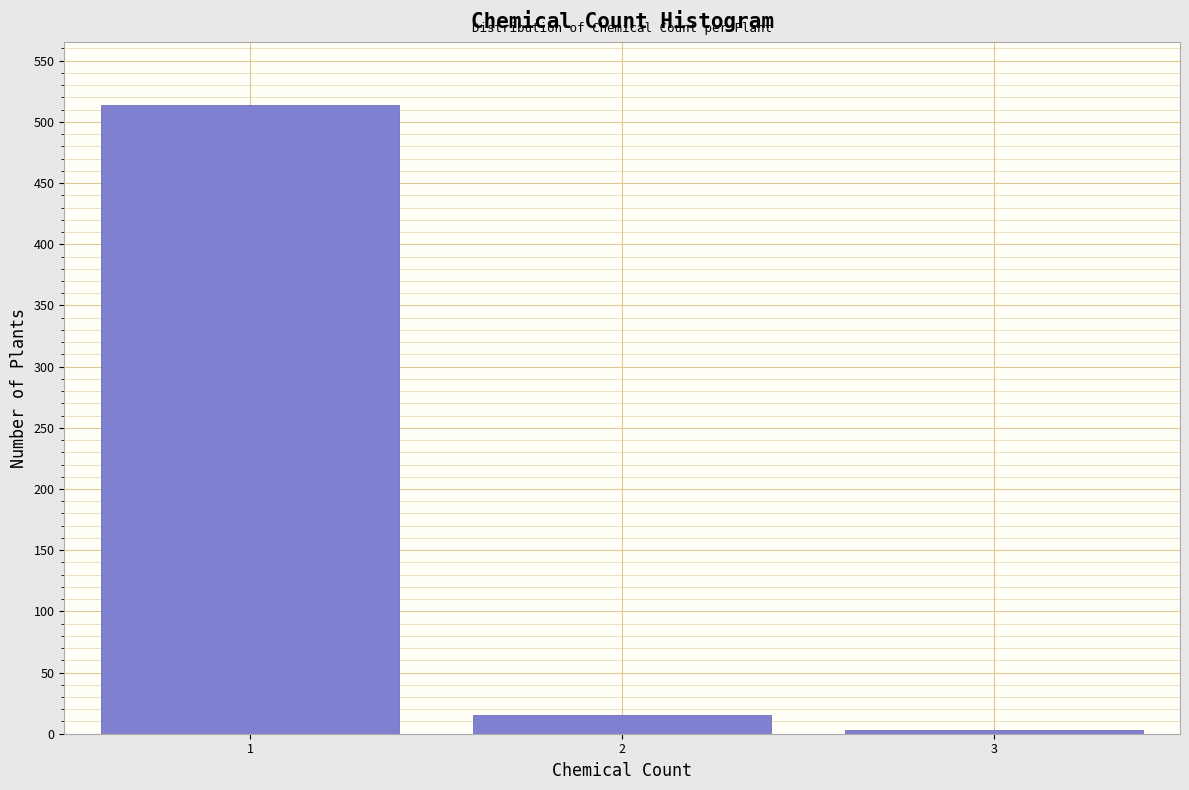

Reading left to right, list all the values displayed in this chart.

1=514	2=15	3=3